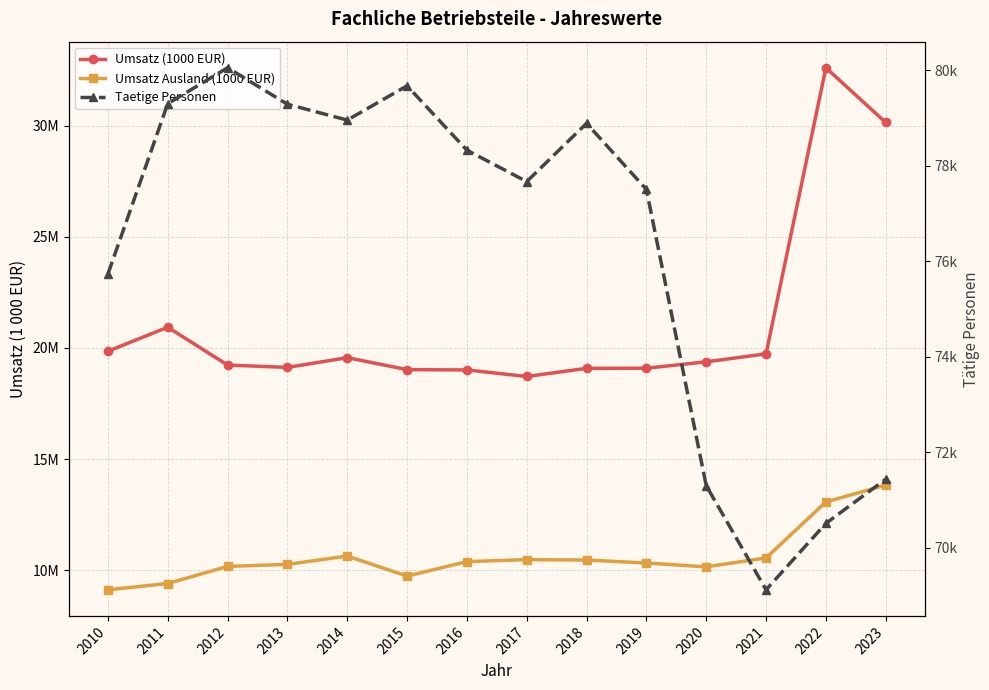

Is it true that Umsatz (1000 EUR) equals 30145008 at 2023?

True